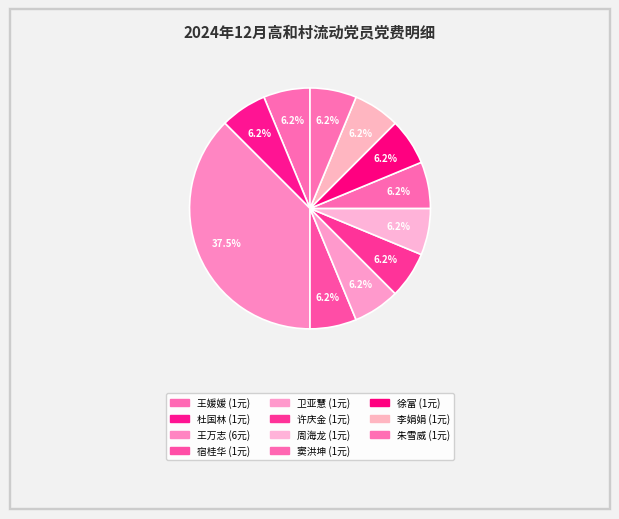

How many segments does this pie chart have?

11